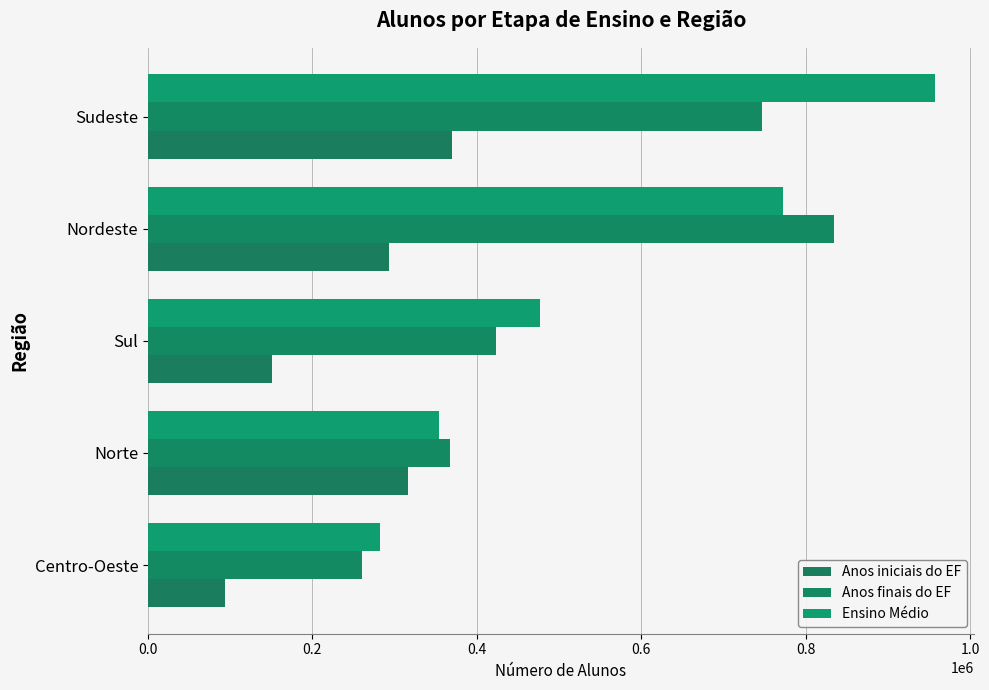

Count the number of categories in the chart.

5